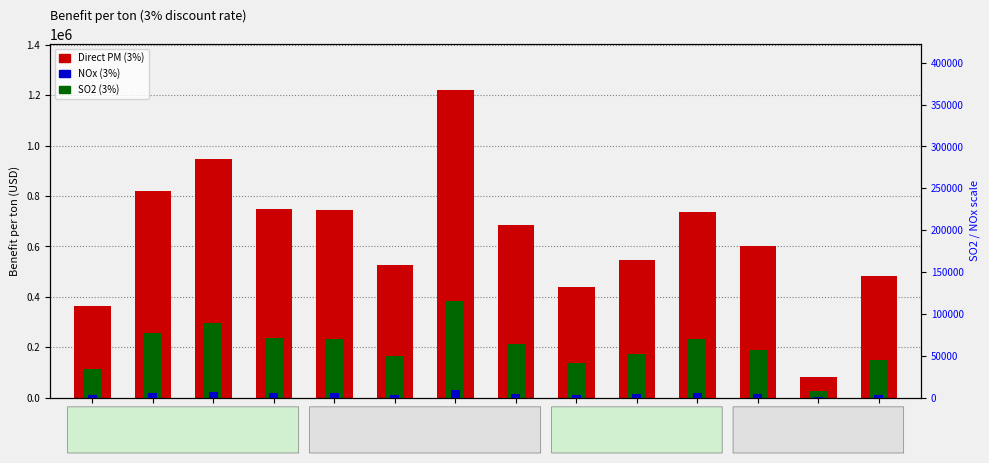

What is the label of the 12th bar from the right?

Expert A